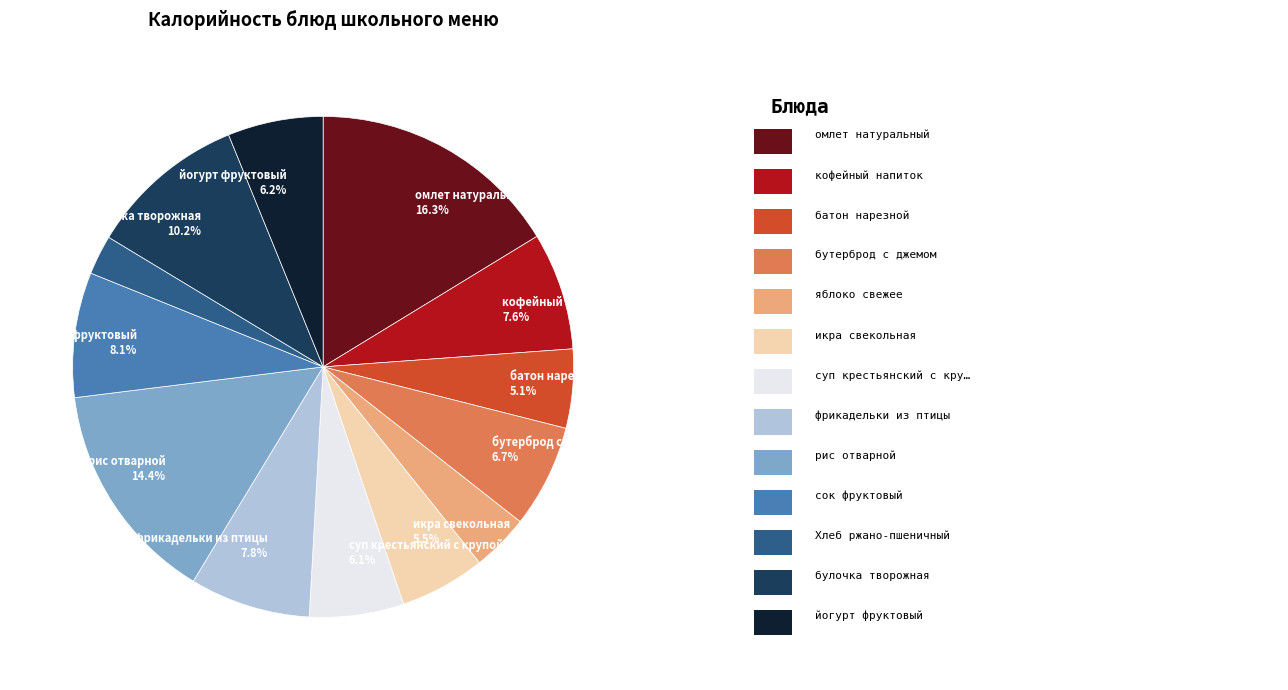

How many segments does this pie chart have?

13